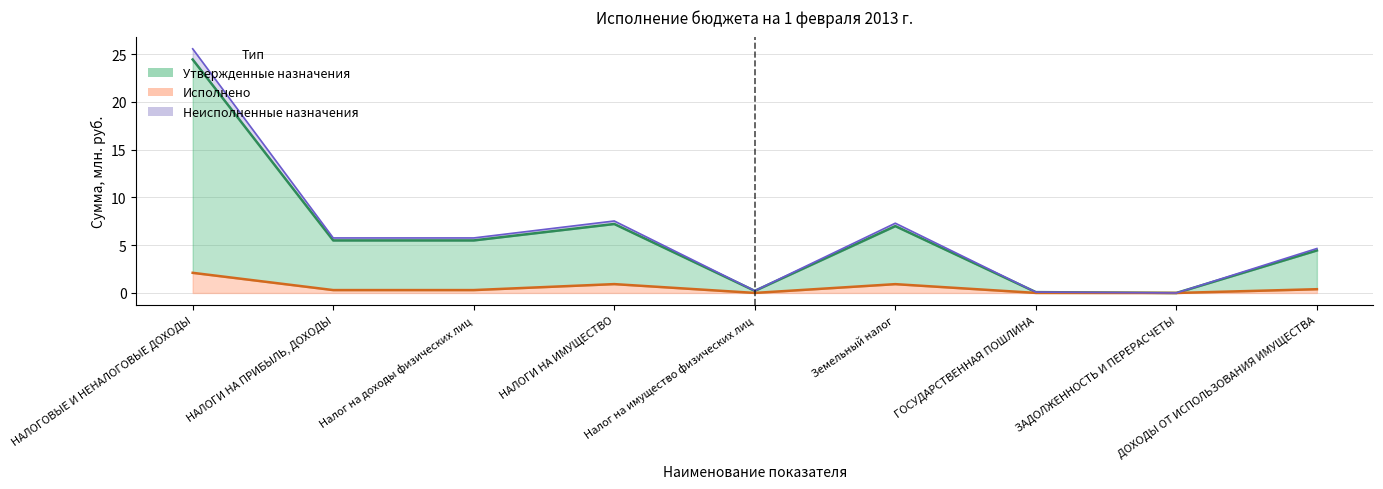

How many values in the Неисполненные назначения series exceed 5?

5